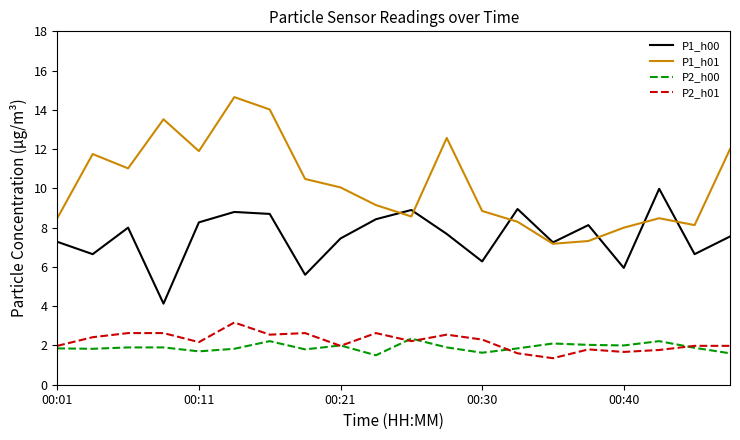

Which series has the largest range (max minus min)?

P1_h01